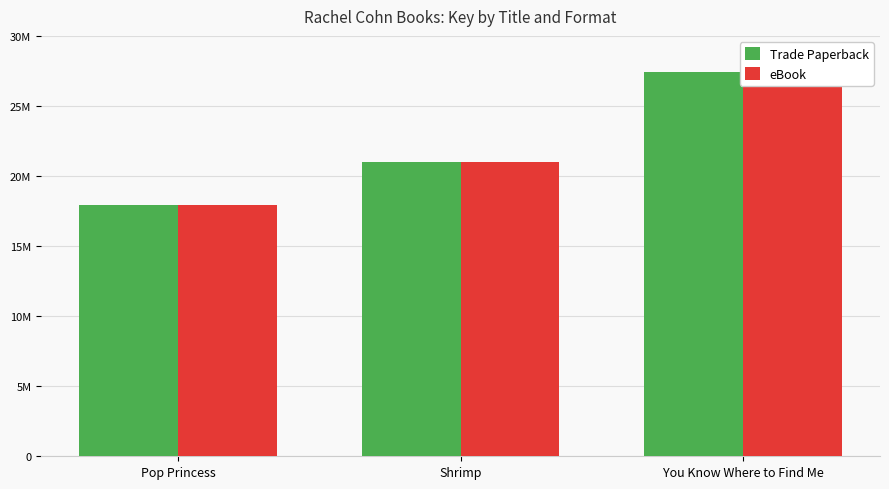

How many series are shown in this chart?

2